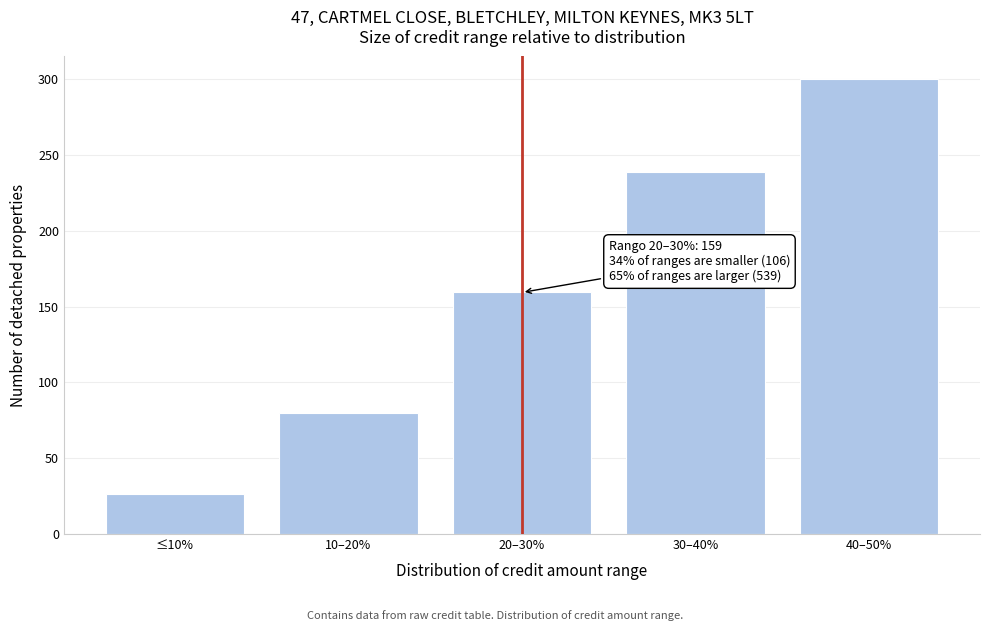

Reading right to left, extract all data points from this chart.

40–50%=300.0	30–40%=239.1	20–30%=159.4	10–20%=79.7	≤10%=26.6